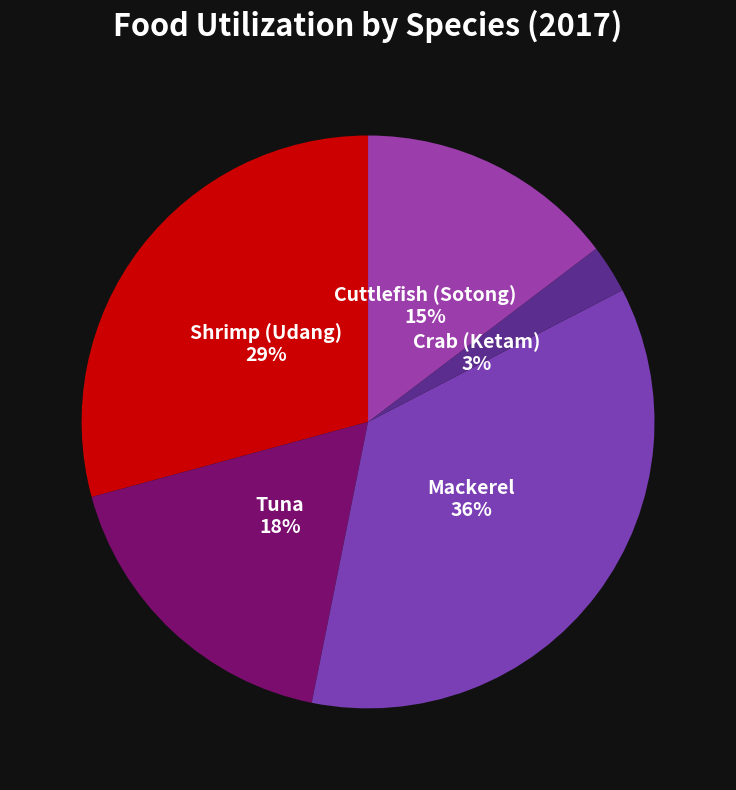

Is Shrimp (Udang) the majority of the pie?

No